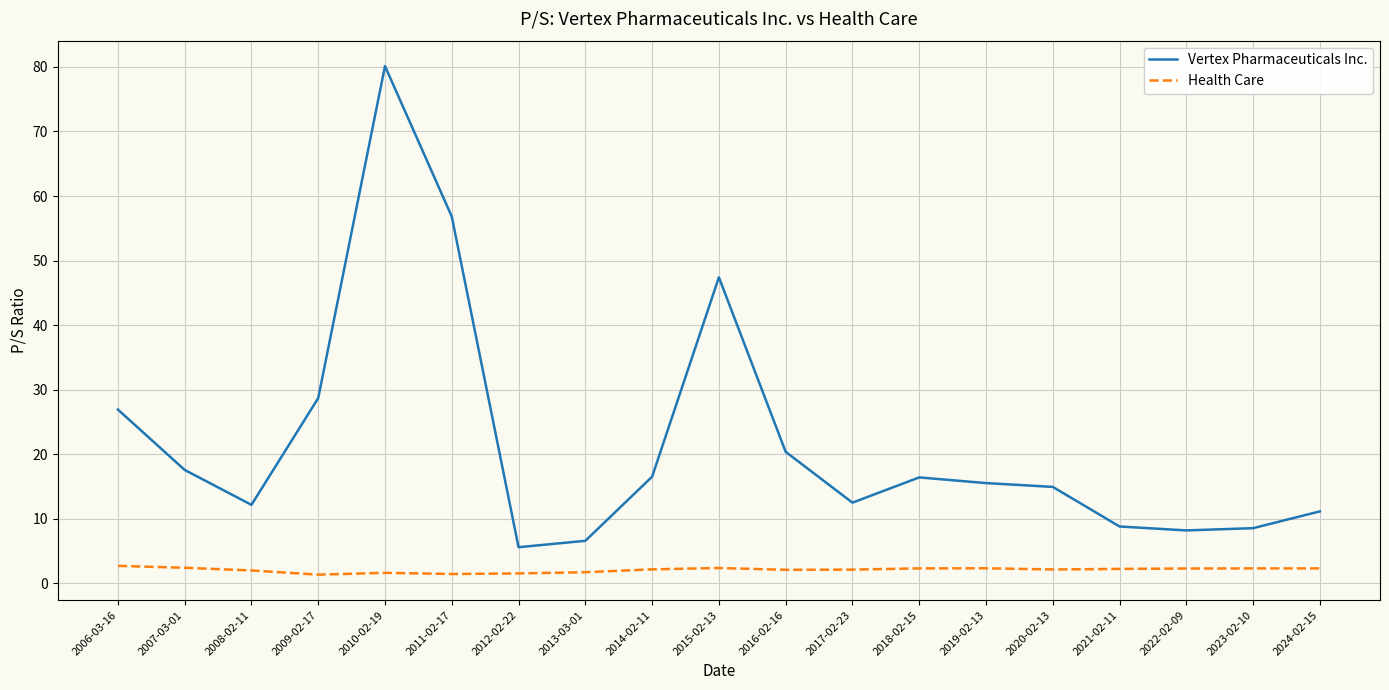

At which category is the sum across all series the highest?

2010-02-19